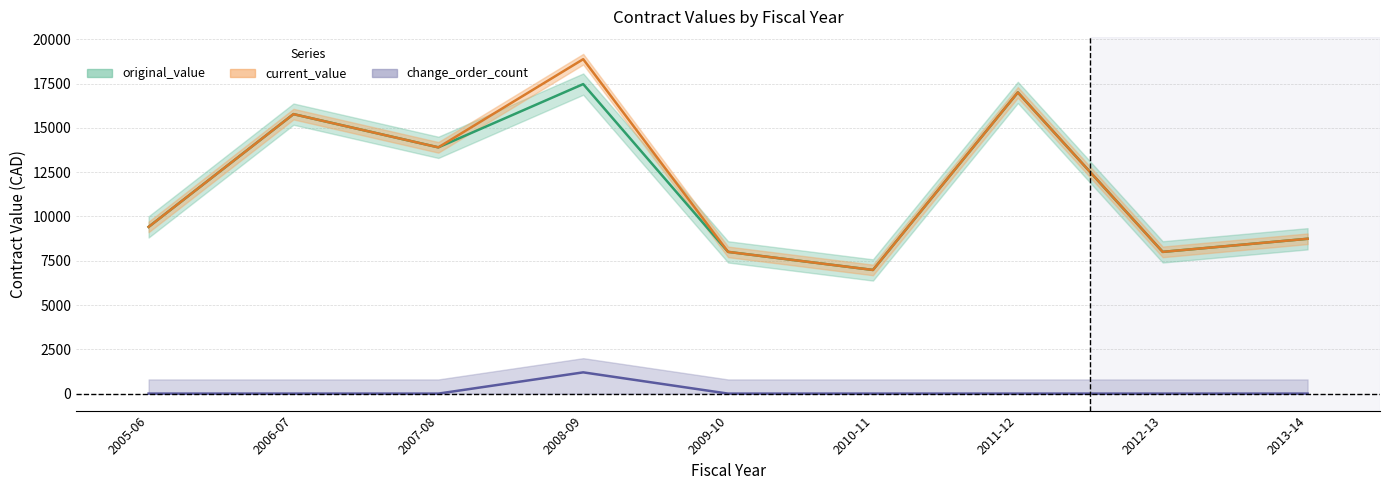

Is the value of change_order_count at 2007-08 greater than the value of current_value at 2009-10?

No